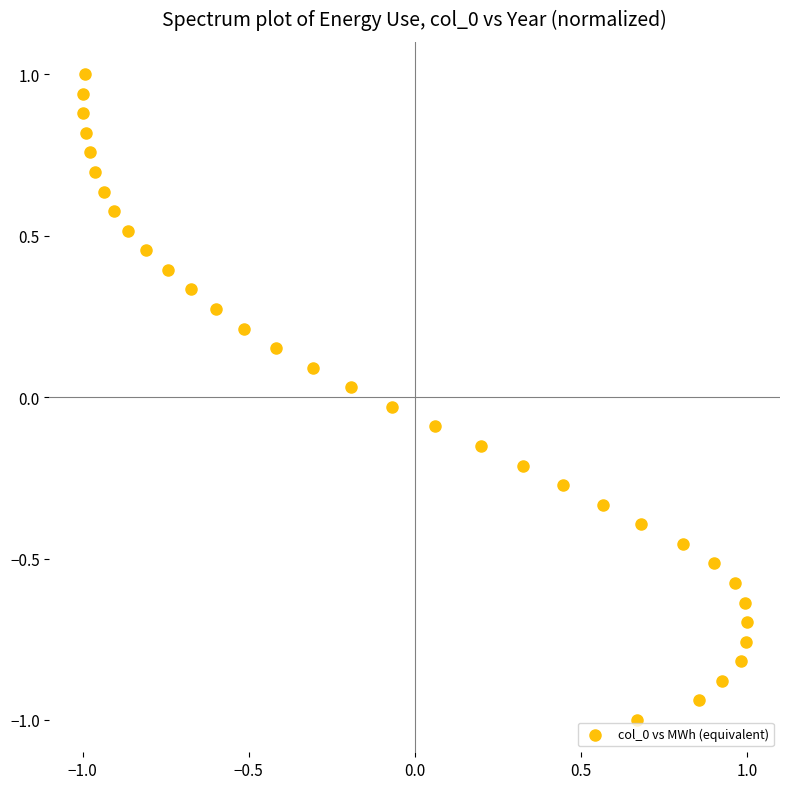

What is the range of Y values (max minus min)?

2.0